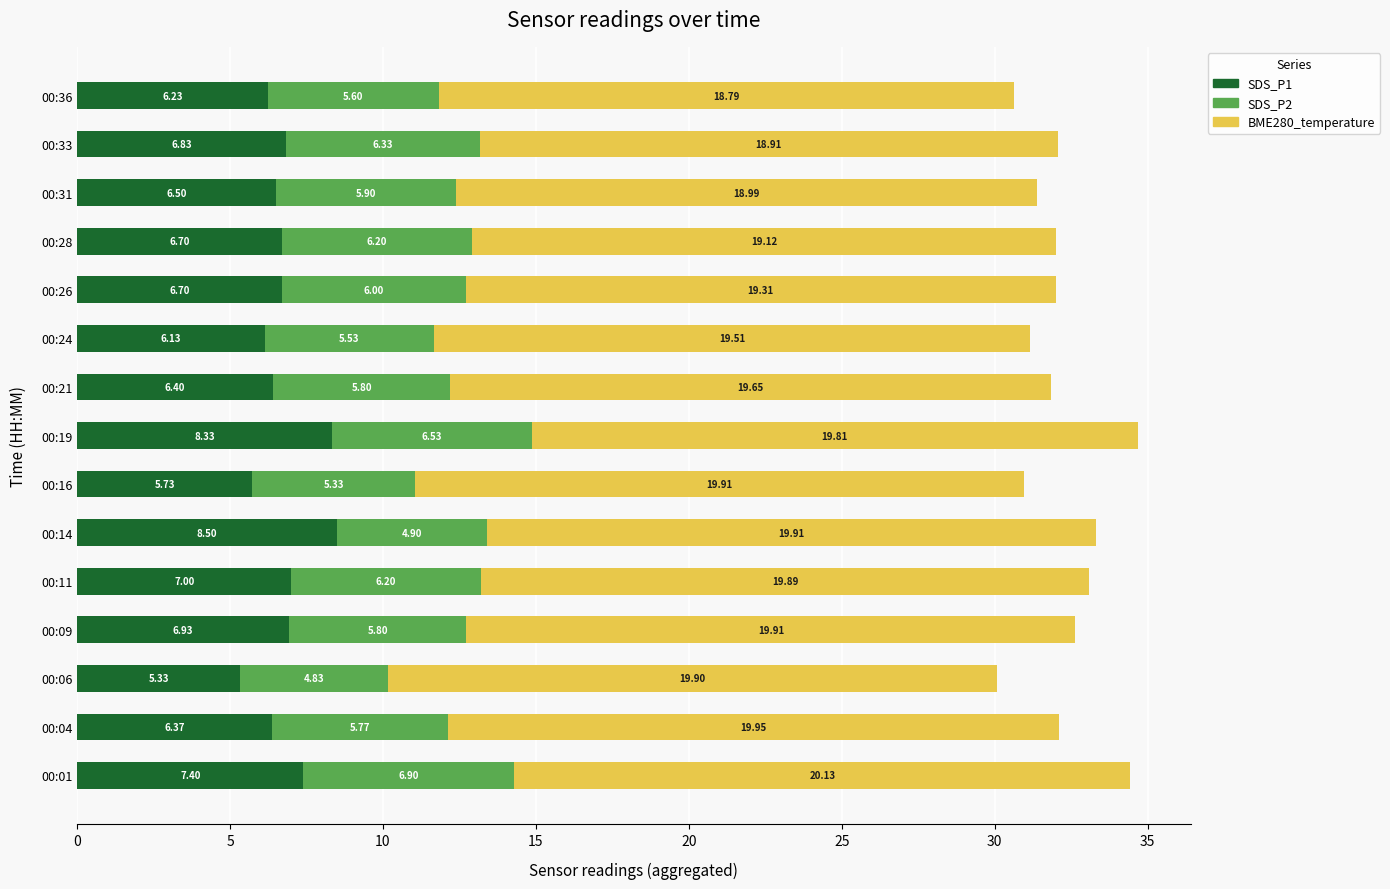

Count the number of data series in this chart.

3